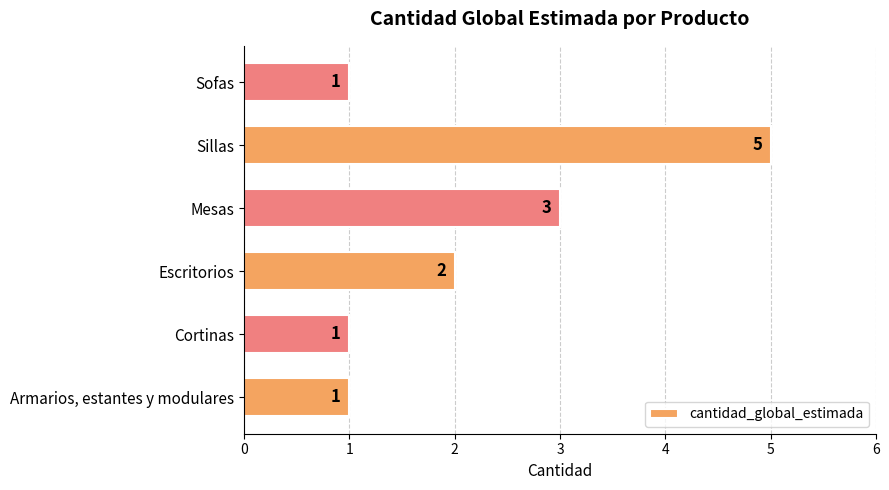

True or false: the data shows 1 at Armarios, estantes y modulares.

True